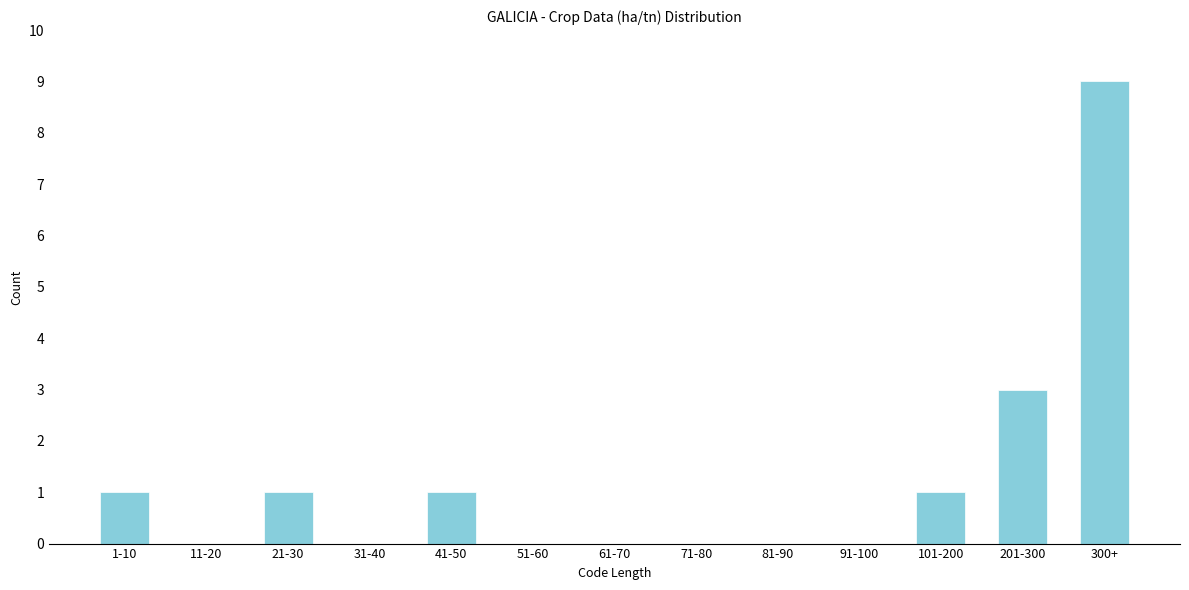

Reading right to left, list all the values displayed in this chart.

300+=9	201-300=3	101-200=1	91-100=0	81-90=0	71-80=0	61-70=0	51-60=0	41-50=1	31-40=0	21-30=1	11-20=0	1-10=1